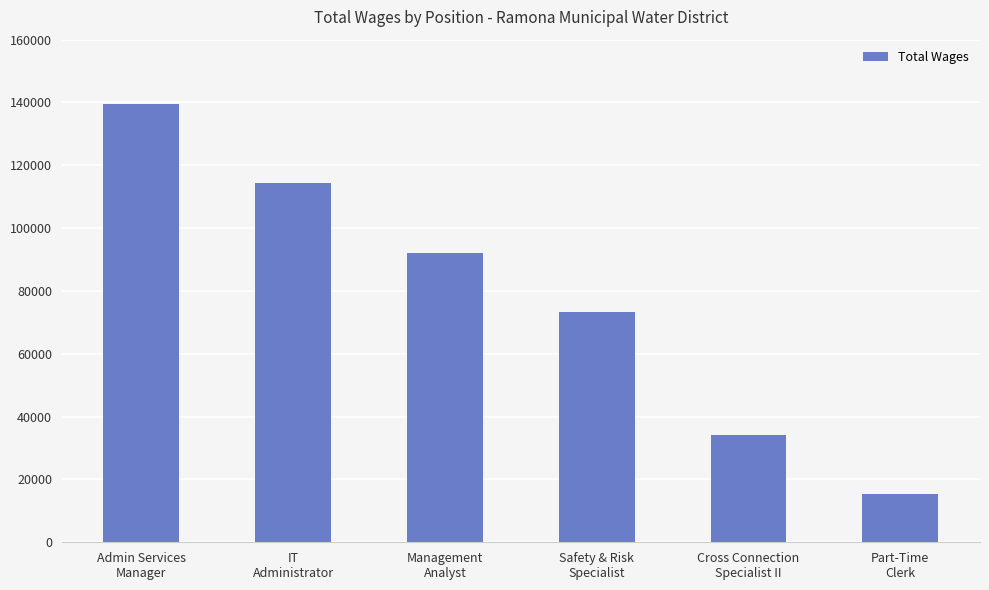

What is the difference between the maximum and minimum values?

123960